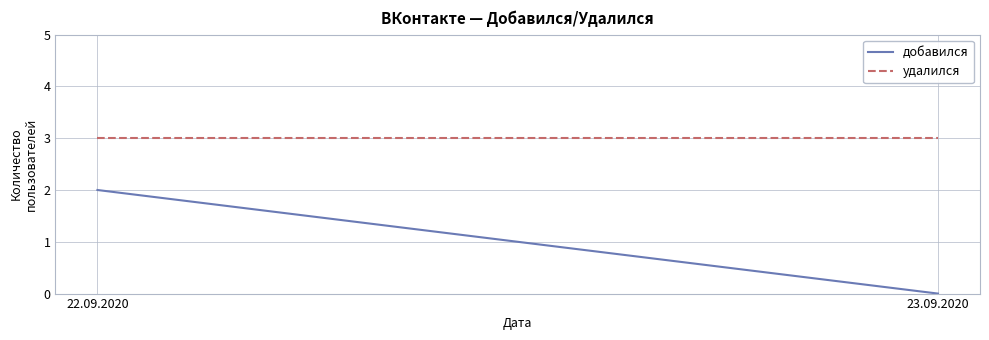

Is the value of добавился at 23.09.2020 greater than the value of удалился at 23.09.2020?

No